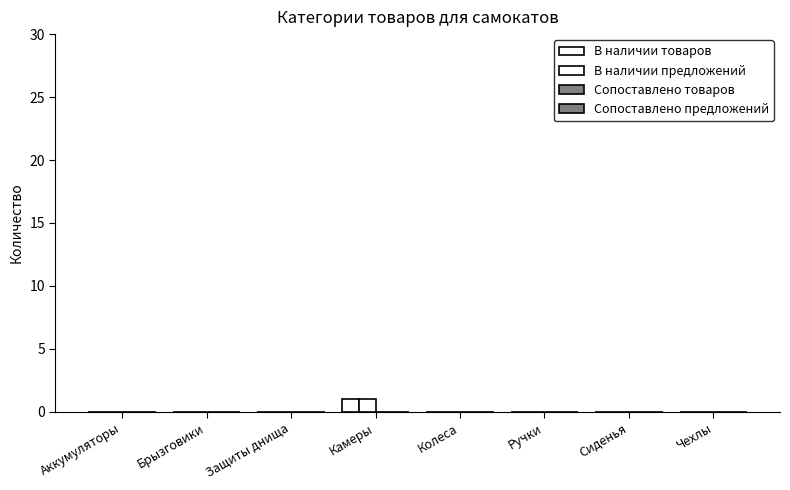

Are the bars grouped side by side (vs. stacked)?

Yes